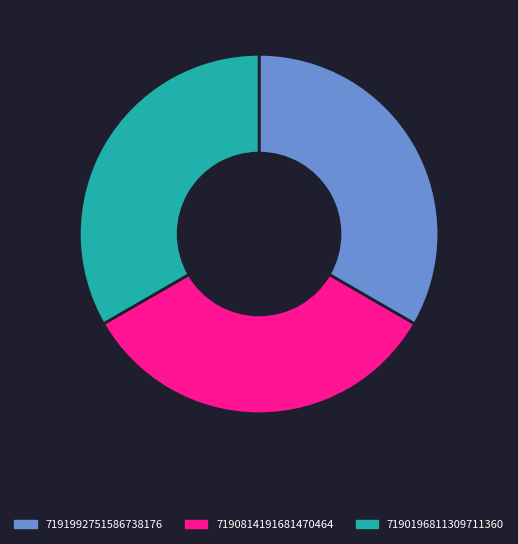

Approximately how many times larger is the value at 7191992751586738176 compared to 7190196811309711360?

1.0